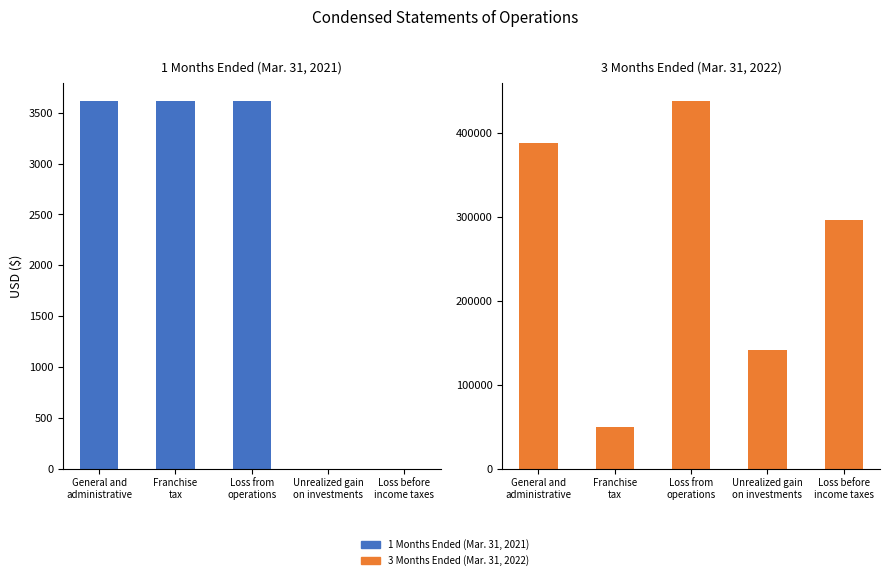

How many groups of bars are there?

5